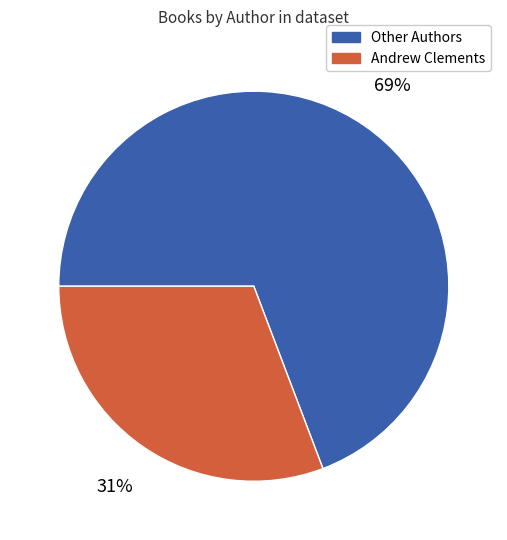

Approximately how many times larger is the value at Andrew Clements compared to Other Authors?

0.4